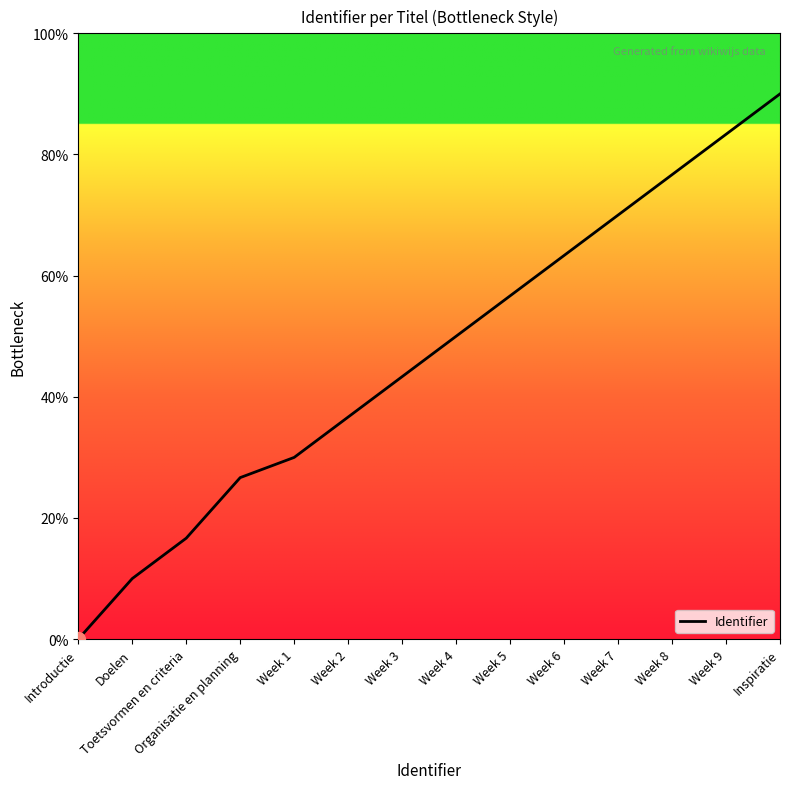

Which has a higher value, Week 4 or Inspiratie?

Inspiratie